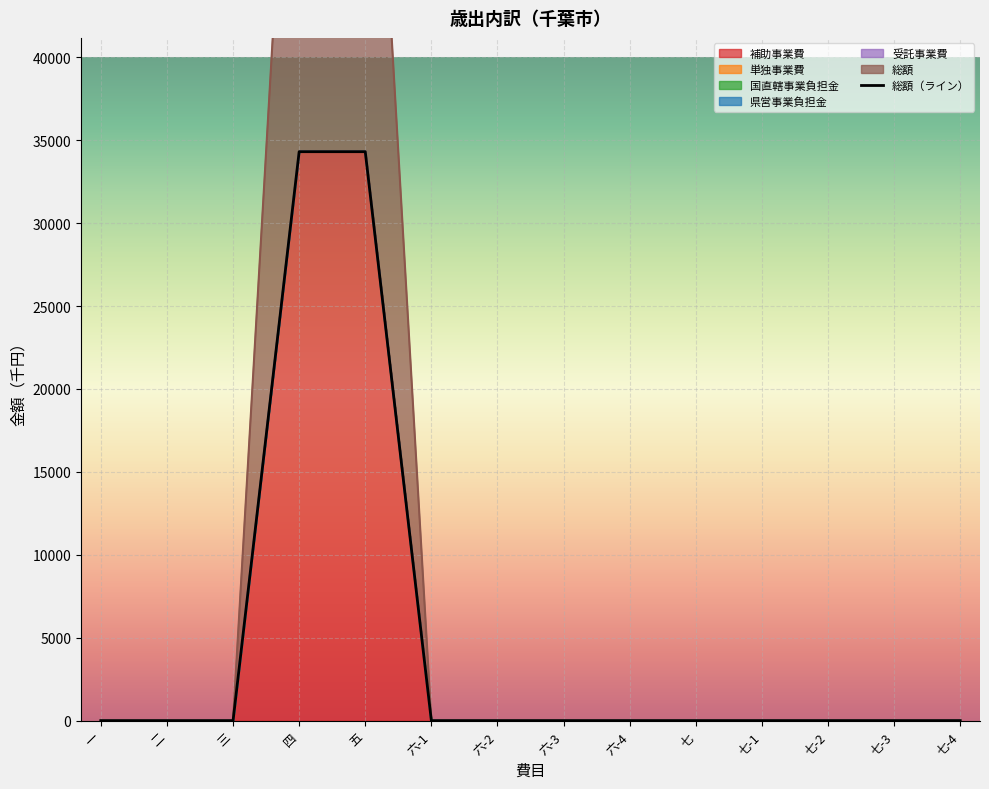

How many values exceed 0?

2